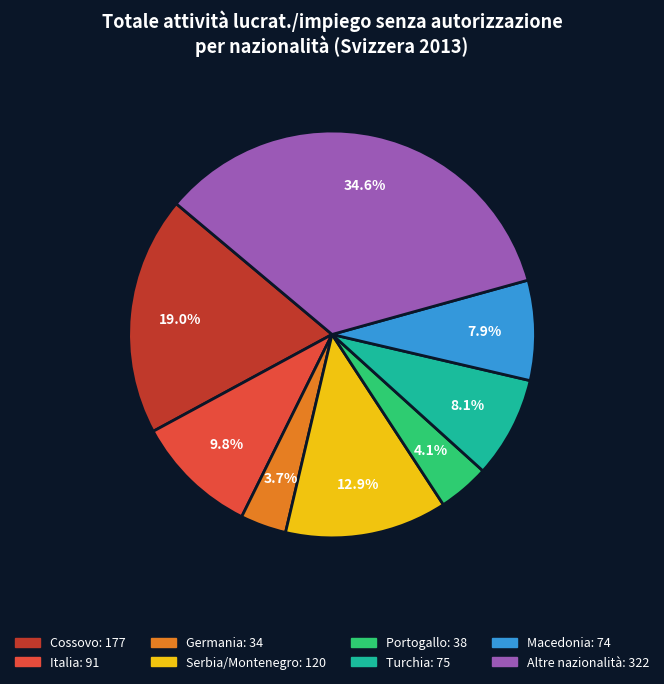

To the nearest percent, what percentage of the pie is Altre nazionalità?

35%